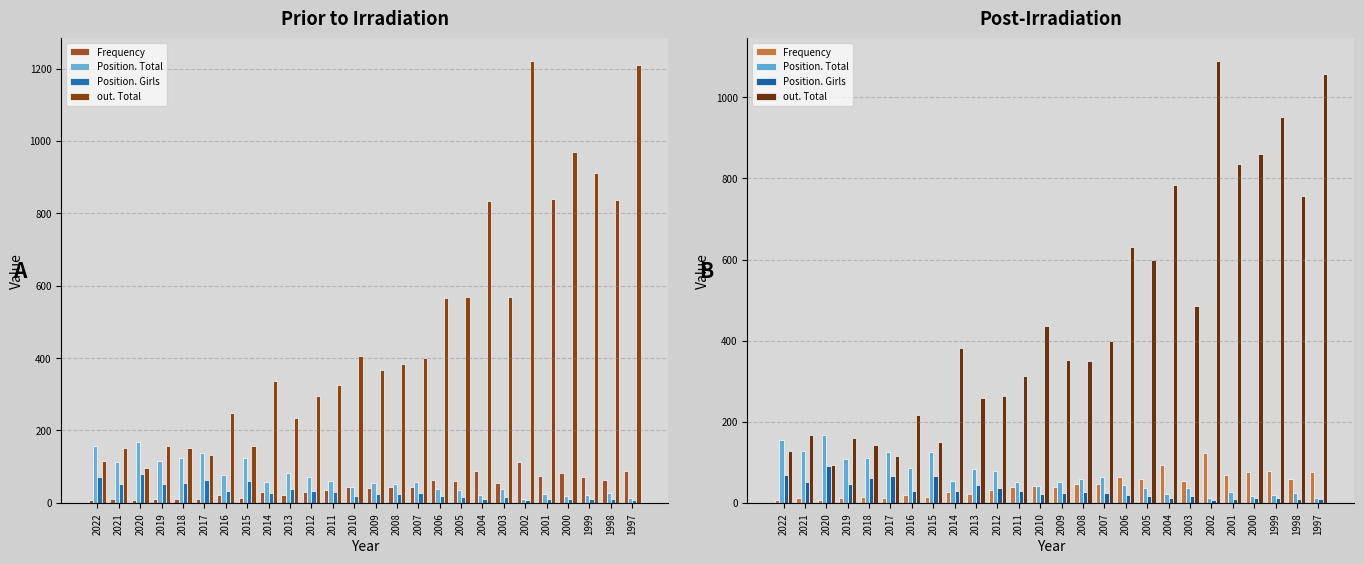

What is the average value of the Frequency series?

43.7